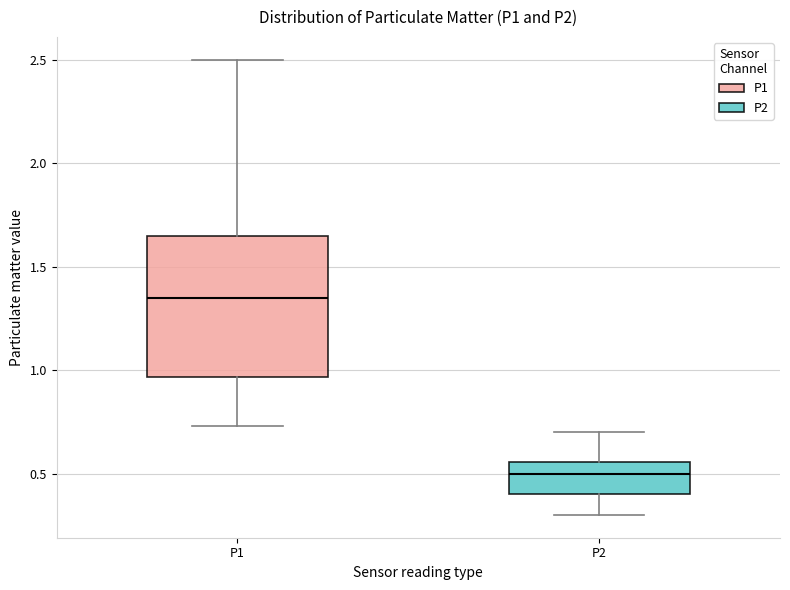

Reading left to right, read every box against the y-axis: the position of its median line, the range the box covers, and the ends of its whiskers. The values are not printed on the chart, so give them approximately, as read against the axis.

P1: median 1.35, box 0.95 to 1.65, whiskers 0.75 to 2.50
P2: median 0.50, box 0.40 to 0.55, whiskers 0.30 to 0.70